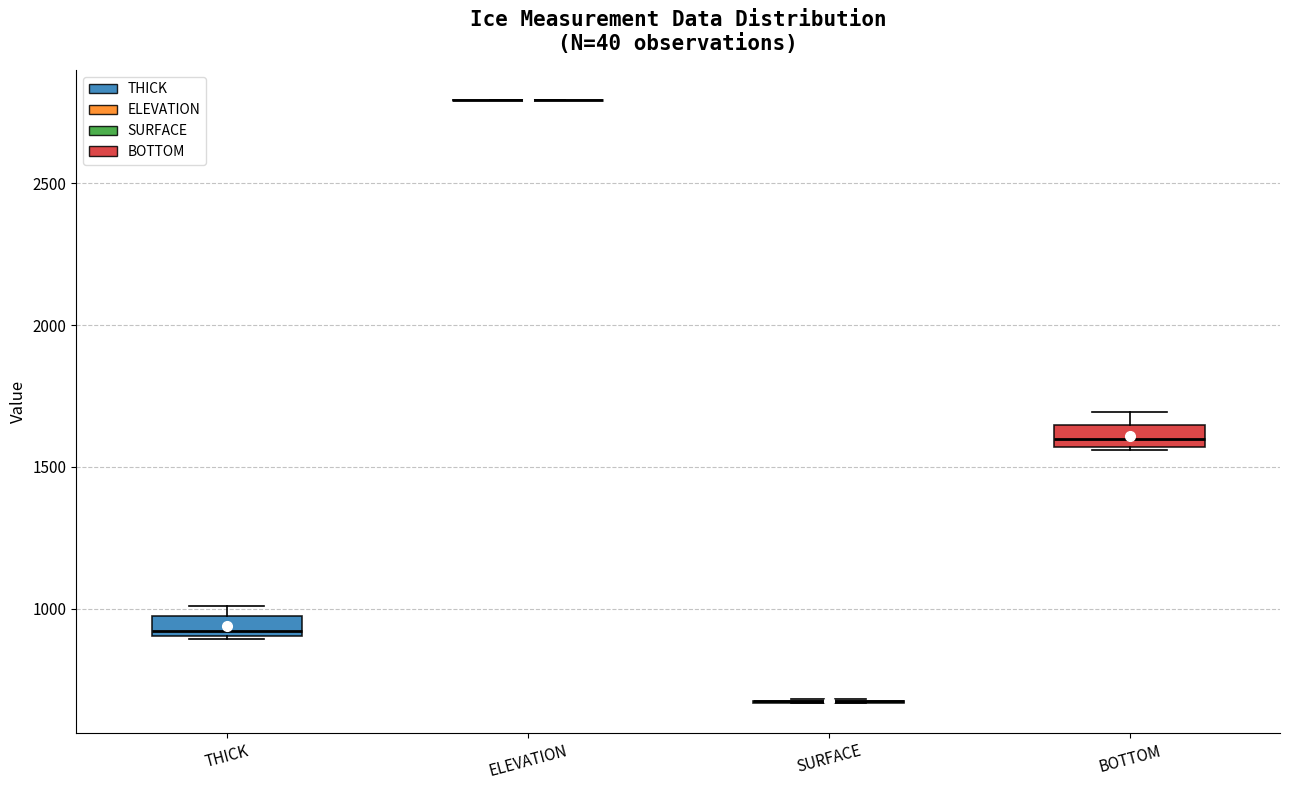

Where is the lower edge of the box for THICK on the y-axis? The values are not printed on the chart, so give them approximately, as read against the axis.

900